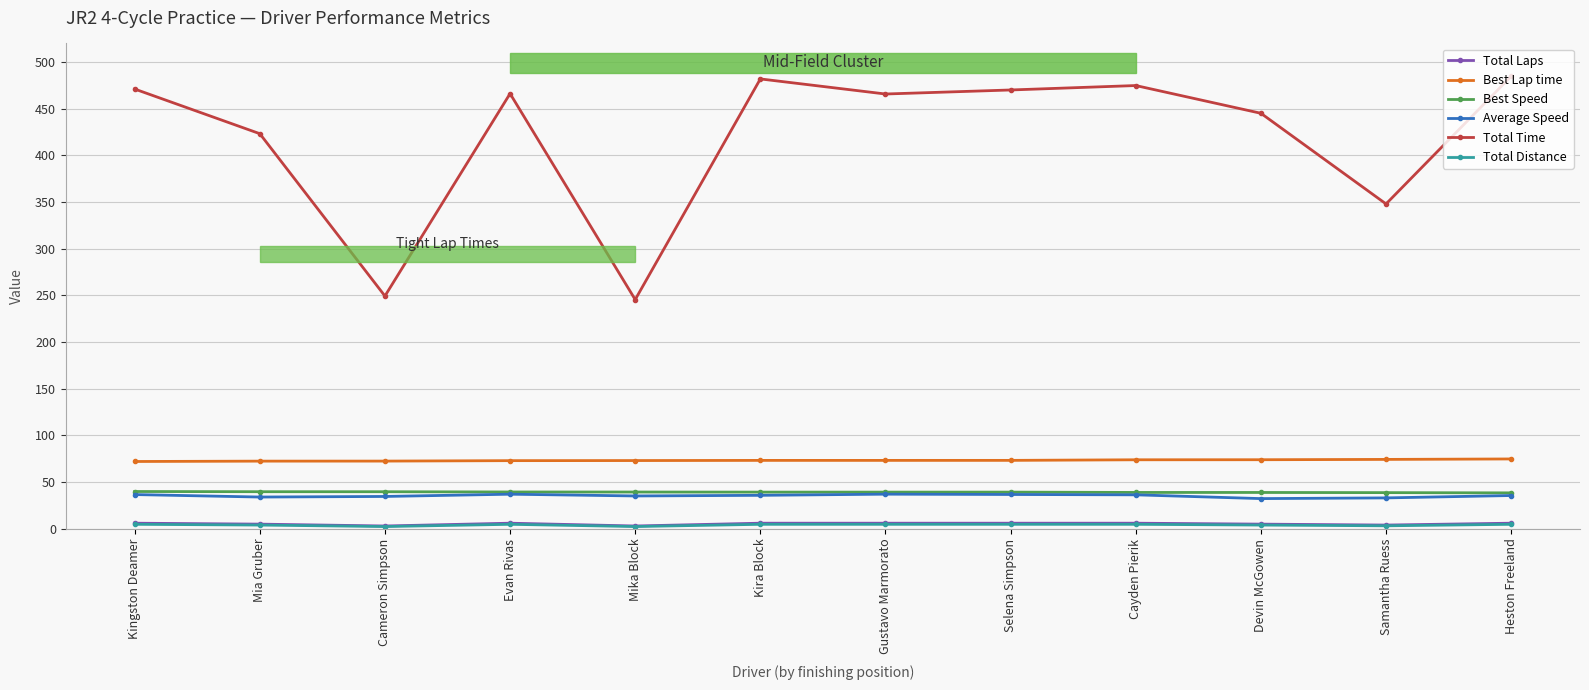

What position from the right is Cameron Simpson?

10